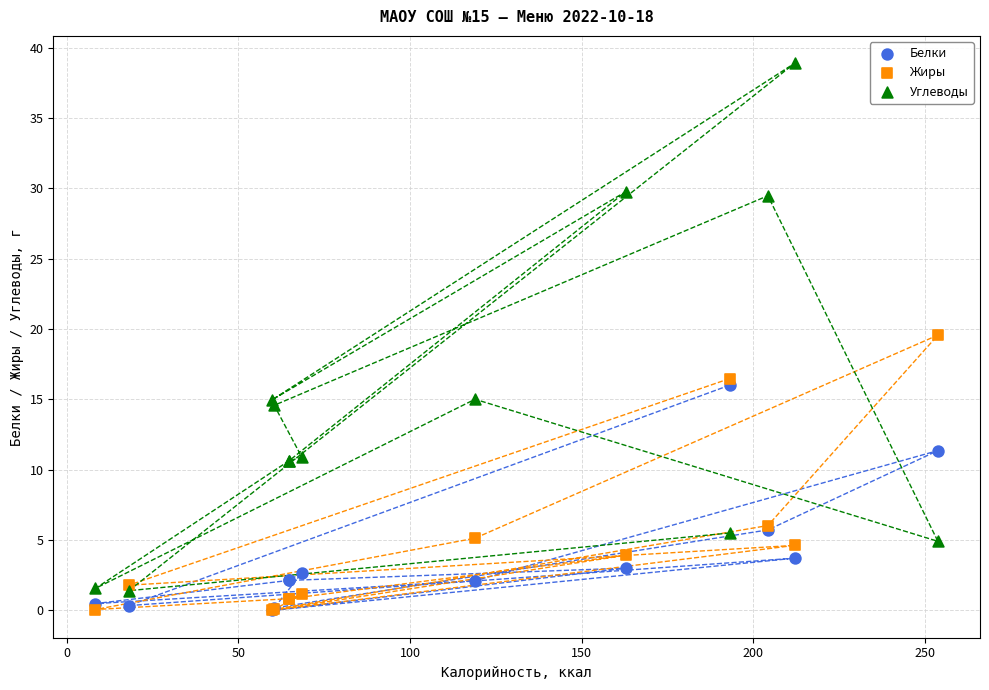

Across all series, what Y value is closest to 19?

19.6